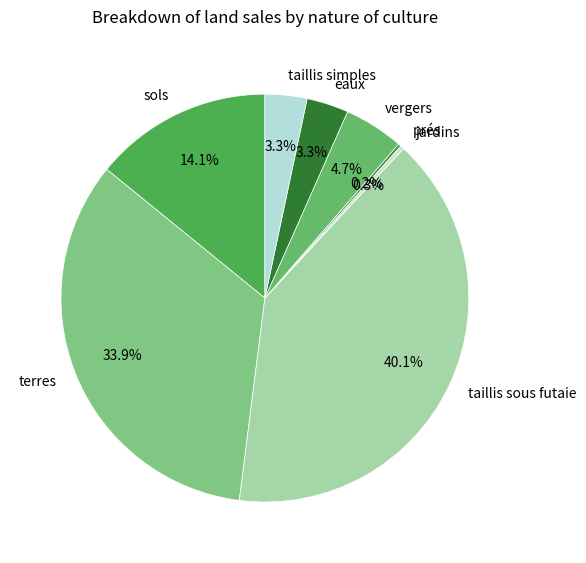

The taillis simples slice represents 3% of the pie. True or false?

True